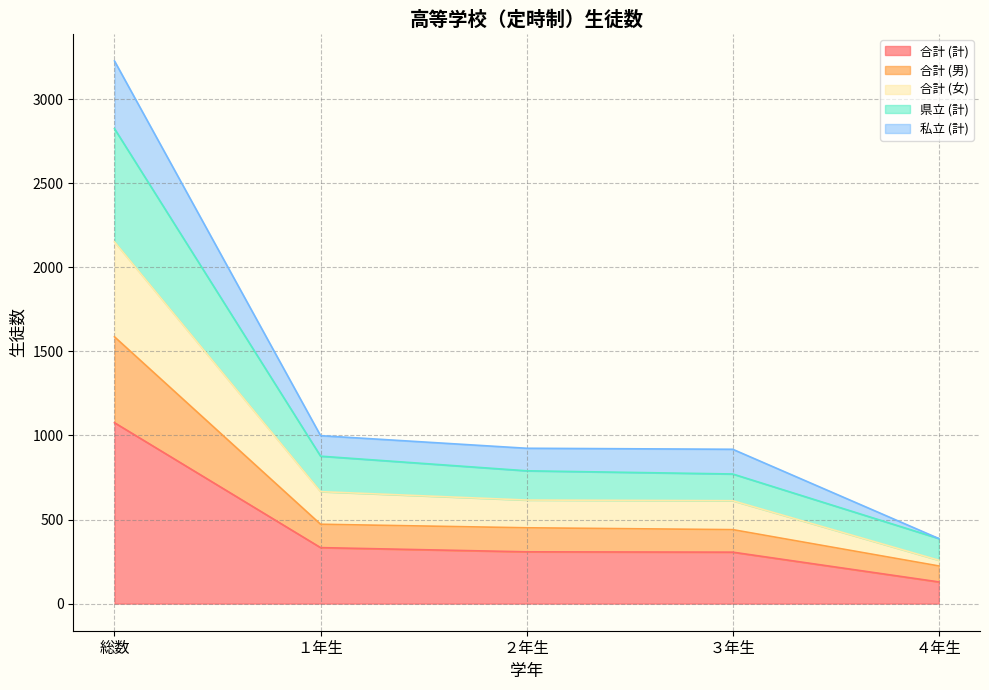

Where does the 合計 (計) series first go above 308?

総数